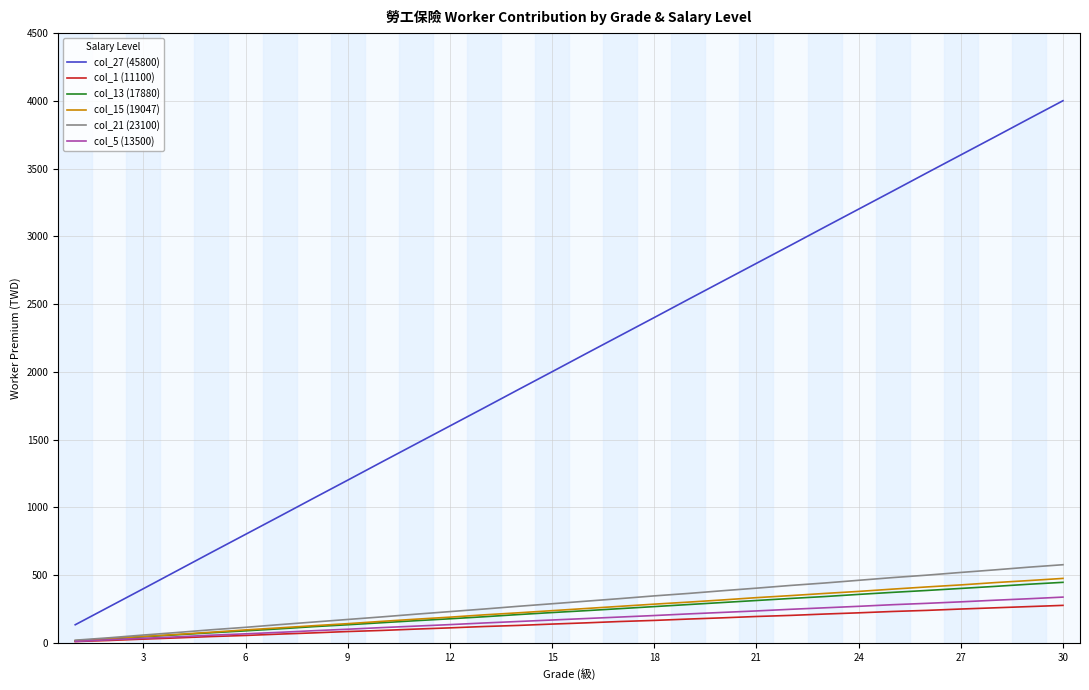

Which series has the largest total across all categories?

col_27 (45800)